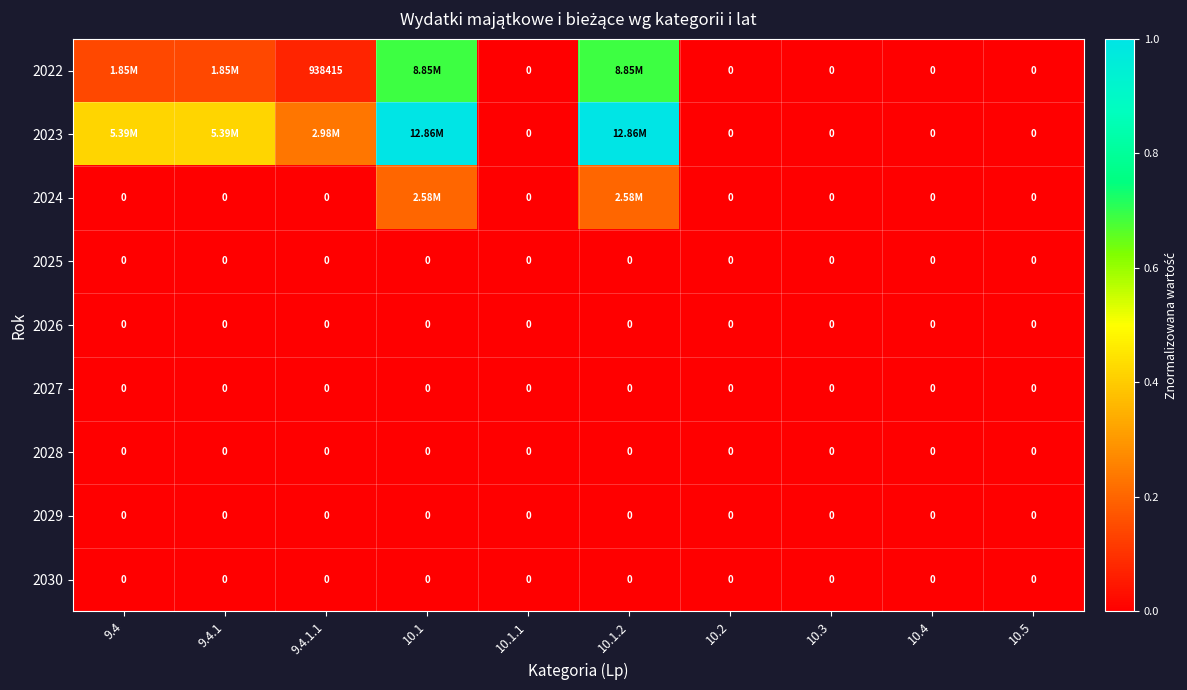

Is the value of 2024 at 10.1.2 greater than the value of 2029 at 10.1?

Yes